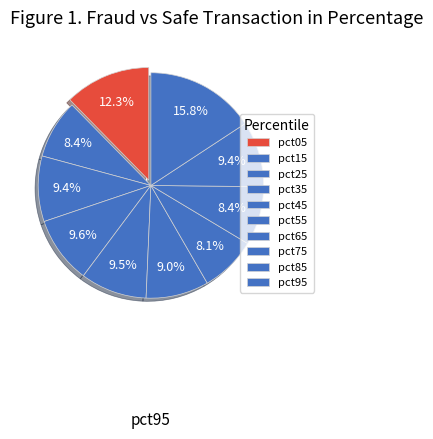

To the nearest percent, what percentage of the pie is pct45?

10%